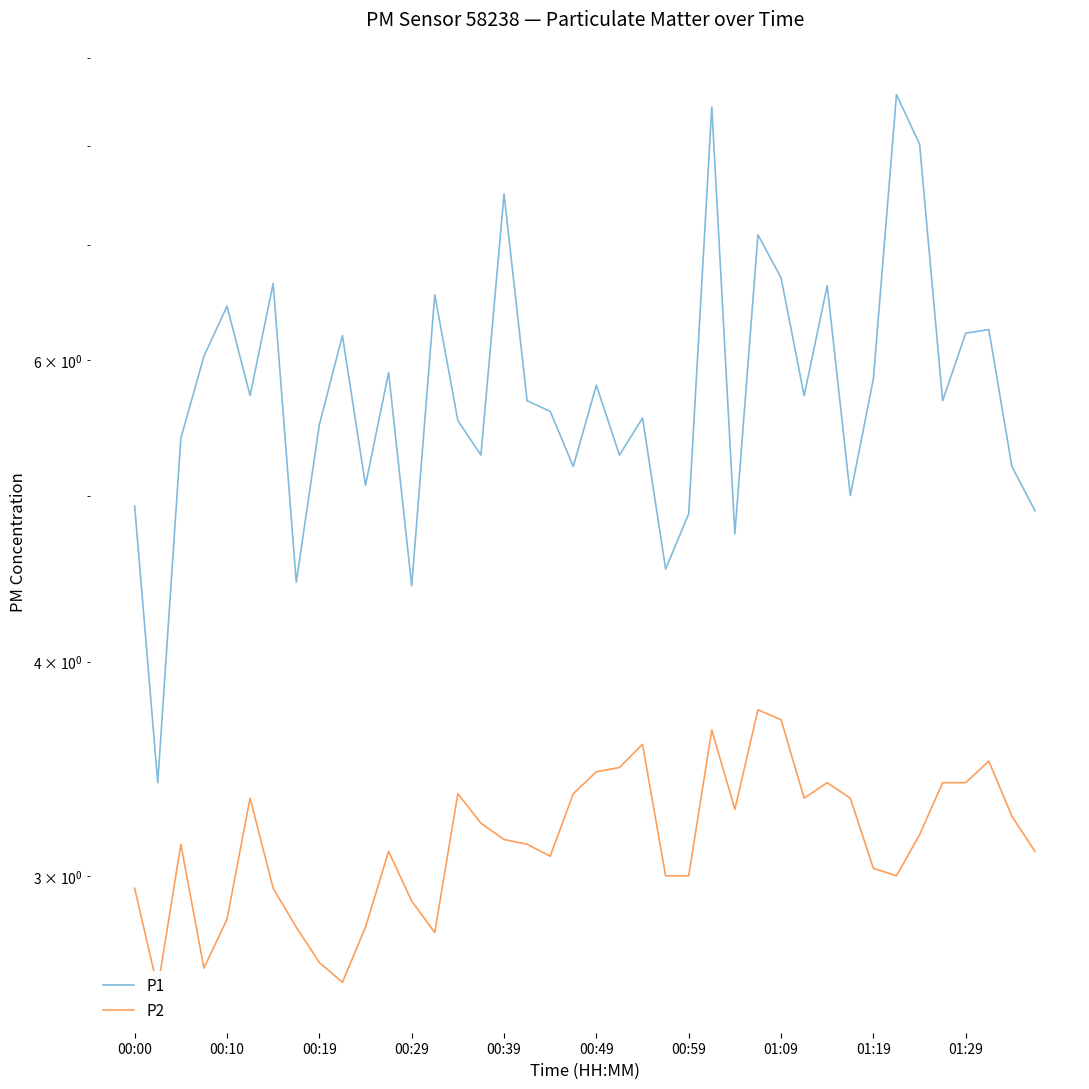

What is the value of the P2 point at the 1st from the left?

3.0